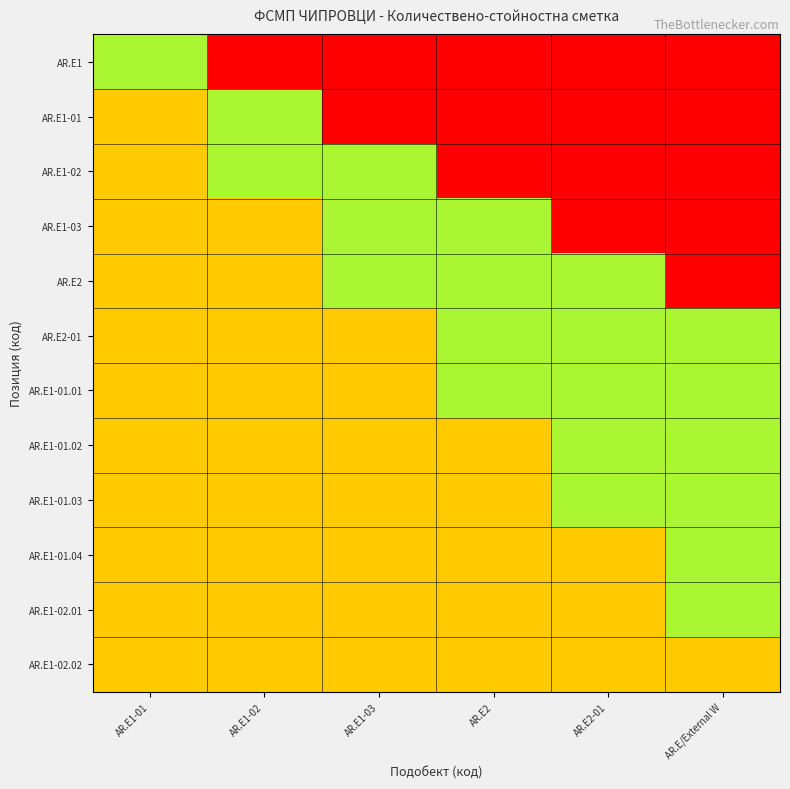

At which category does the chart reach its minimum across all series?

AR.E1-01